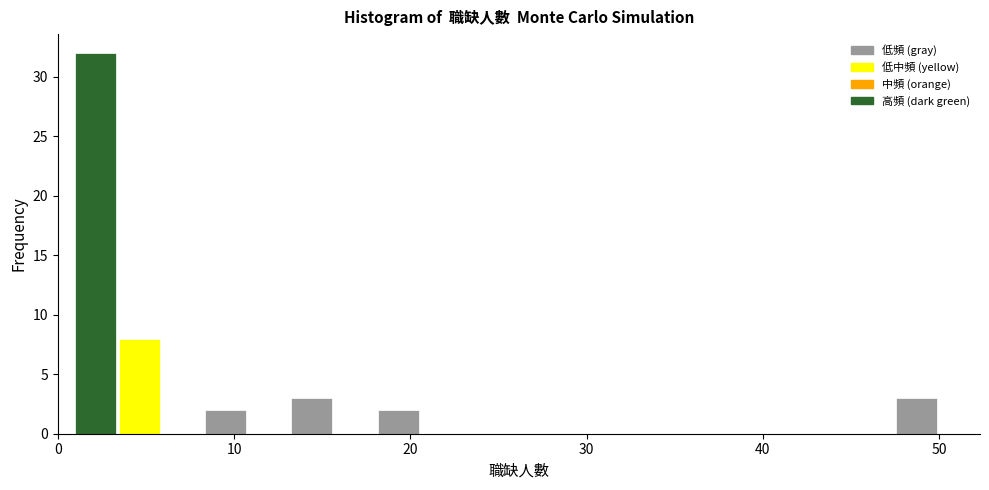

Read against the x-axis, roughly where is the centre of the tallest bar?

2